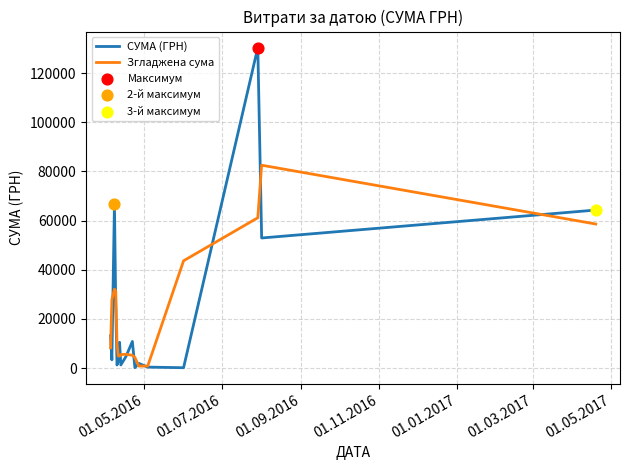

List the series in order of their peak value, highest first.

СУМА (ГРН), Згладжена сума